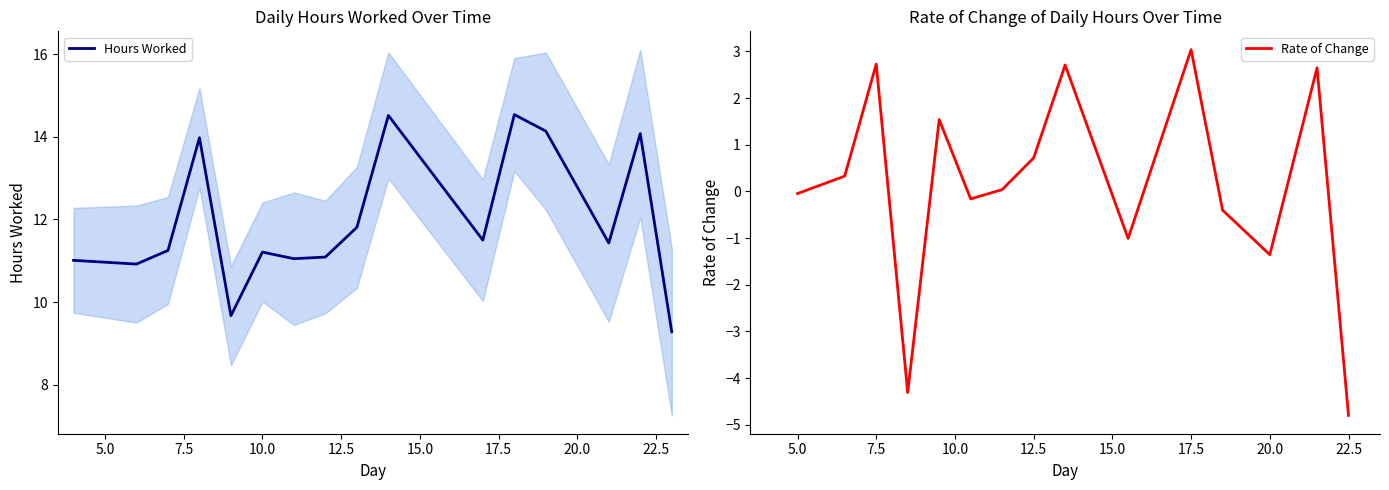

Reading right to left, what are all the values shown in this chart?

9.3	14.1	11.4	14.1	14.5	11.5	14.5	11.8	11.1	11.1	11.2	9.7	14.0	11.2	10.9	11.0